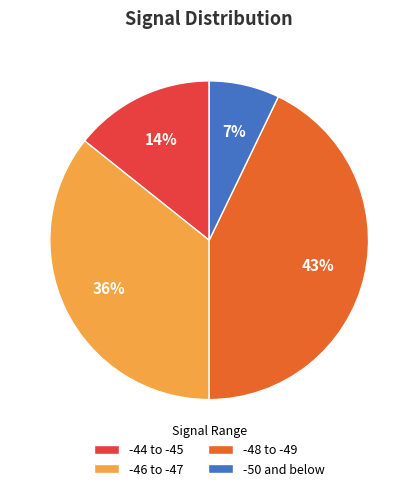

What is the ratio of the value at -44 to -45 to the value at -48 to -49?

0.3